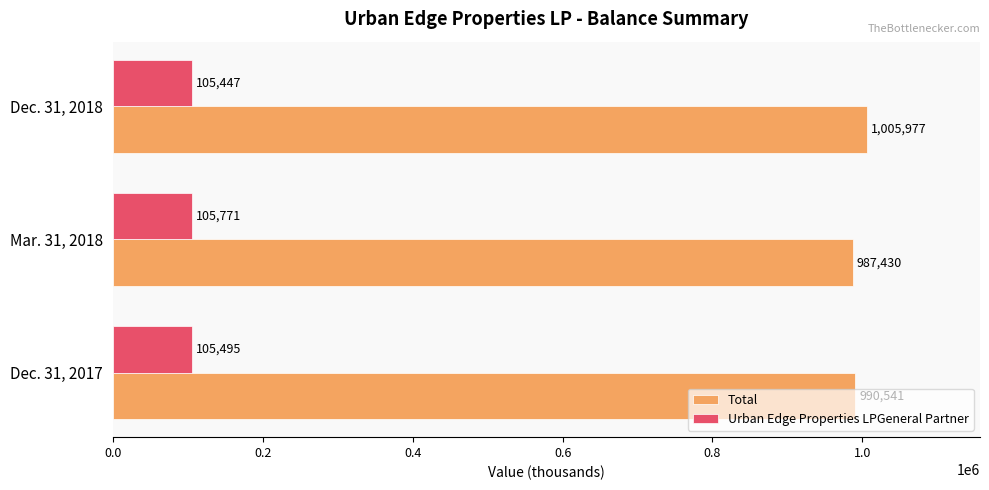

Rank the series by their maximum value, from lowest to highest.

Urban Edge Properties LPGeneral Partner, Total